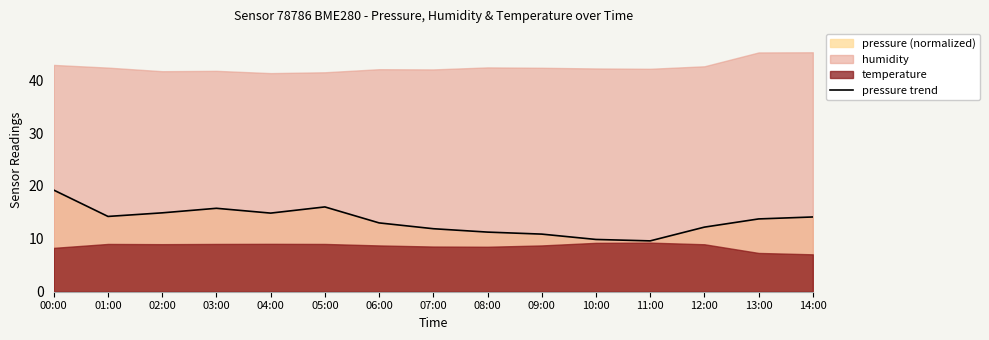

Rank the categories by value from highest to lowest.

00:00, 05:00, 03:00, 02:00, 04:00, 01:00, 14:00, 13:00, 06:00, 12:00, 07:00, 08:00, 09:00, 10:00, 11:00